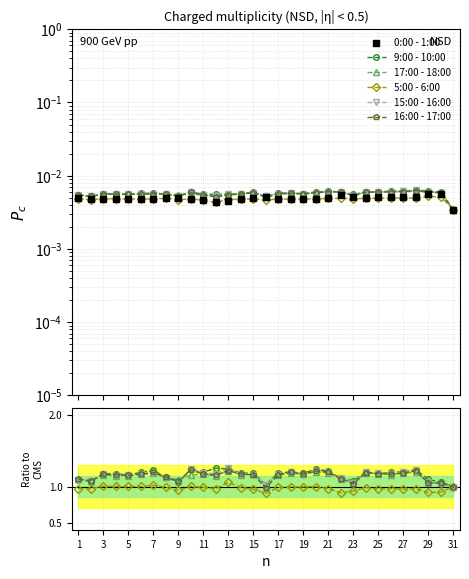

Is the value of 0:00 - 1:00 at 25 greater than the value of 5:00 - 6:00 at 23?

No